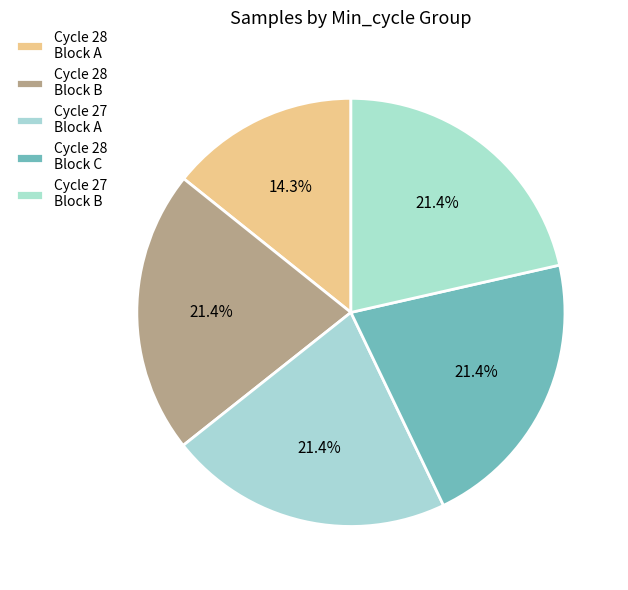

Is there any slice that represents more than half of the pie?

No